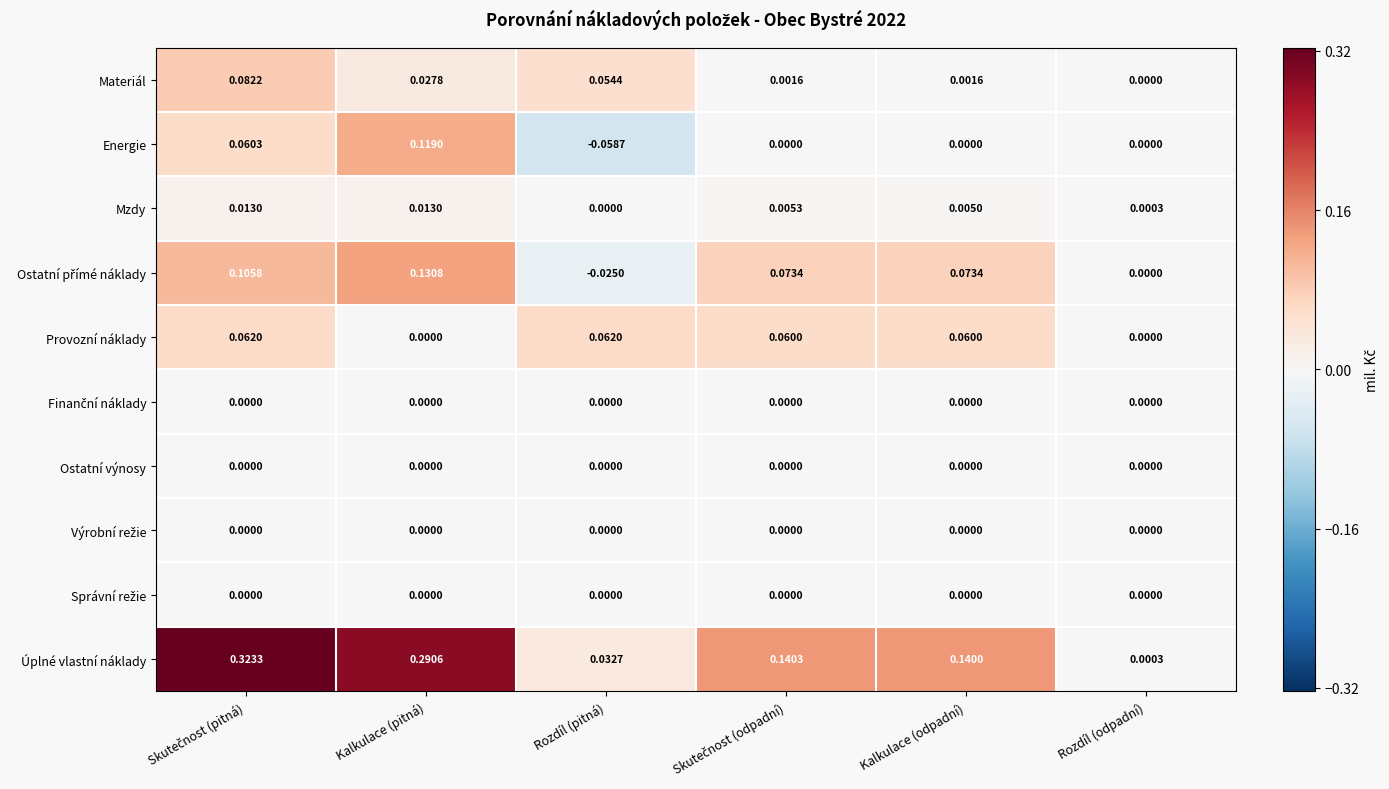

How many data points does each series have?

6